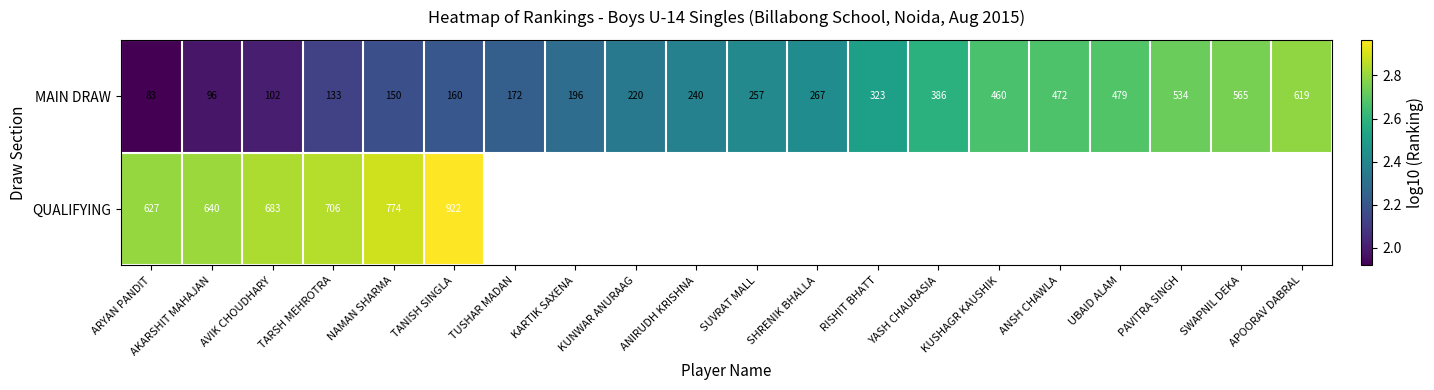

Rank the series at TARSH MEHROTRA from highest to lowest value.

QUALIFYING, MAIN DRAW